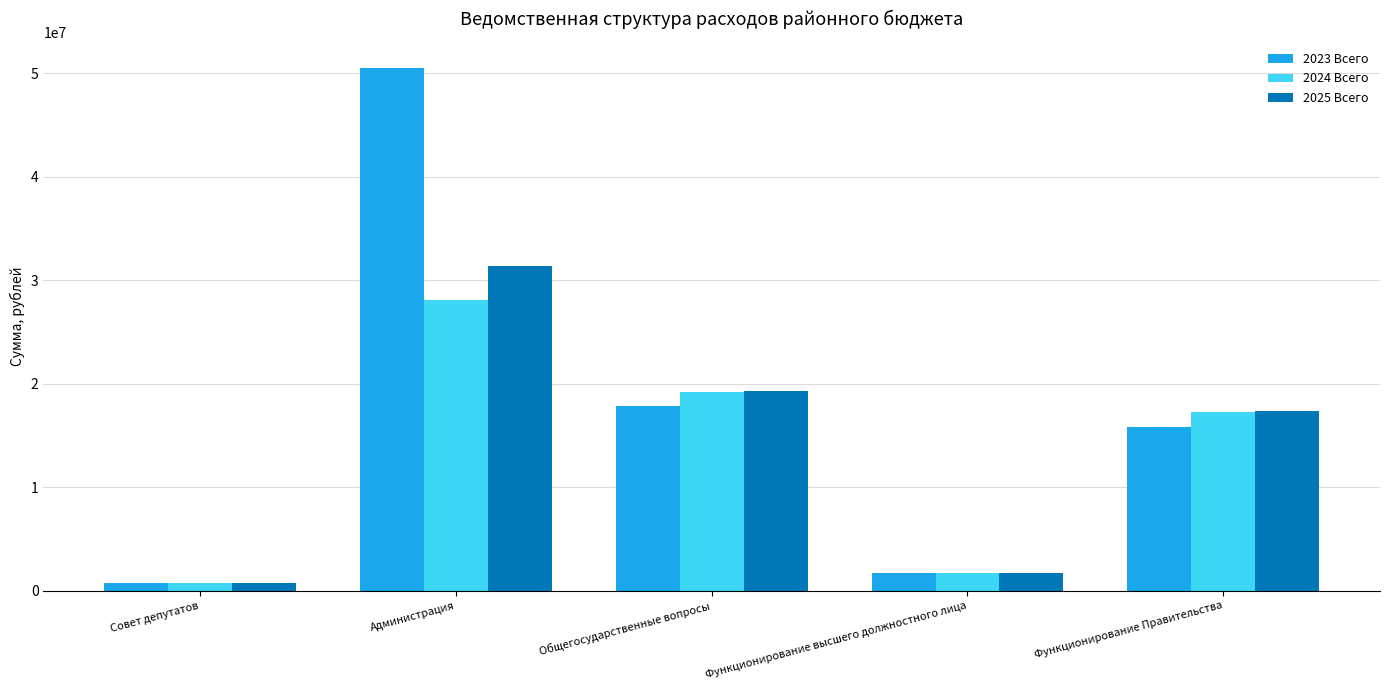

At how many categories does at least one series exceed 13448667?

3